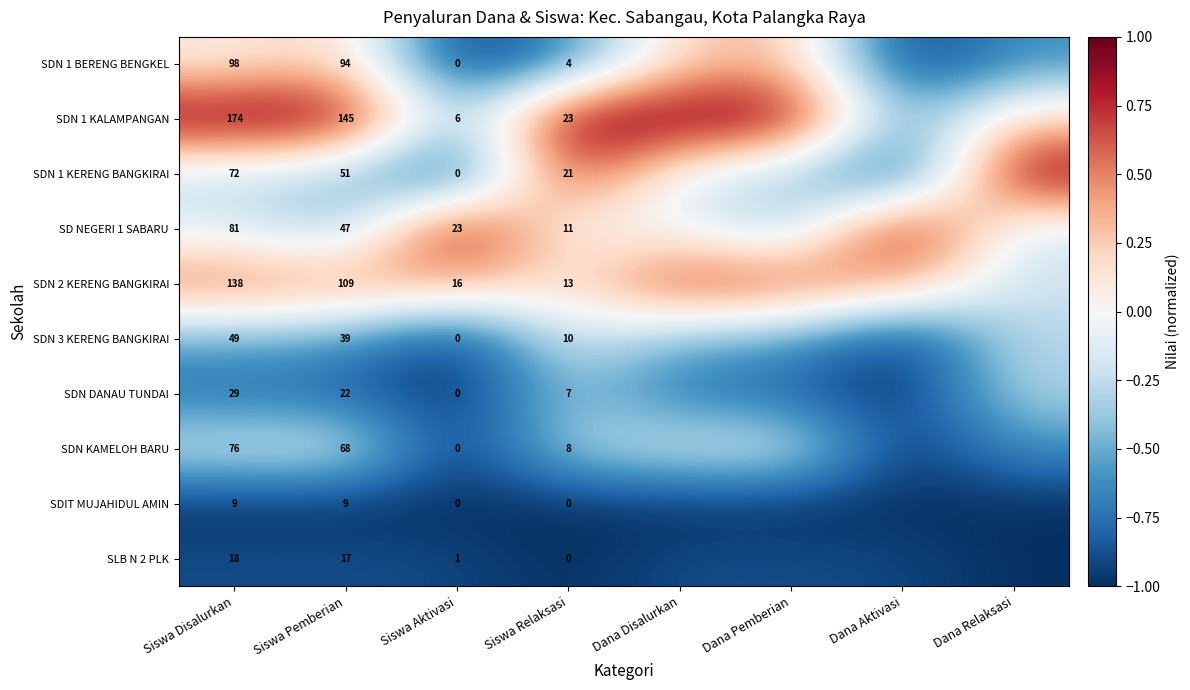

What is the smallest value displayed?

-1.0